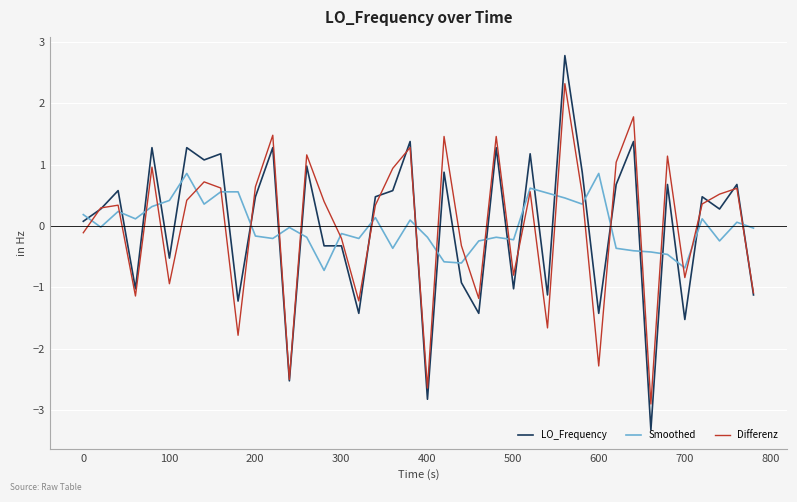

Rank the series by their maximum value, from lowest to highest.

Smoothed, Differenz, LO_Frequency